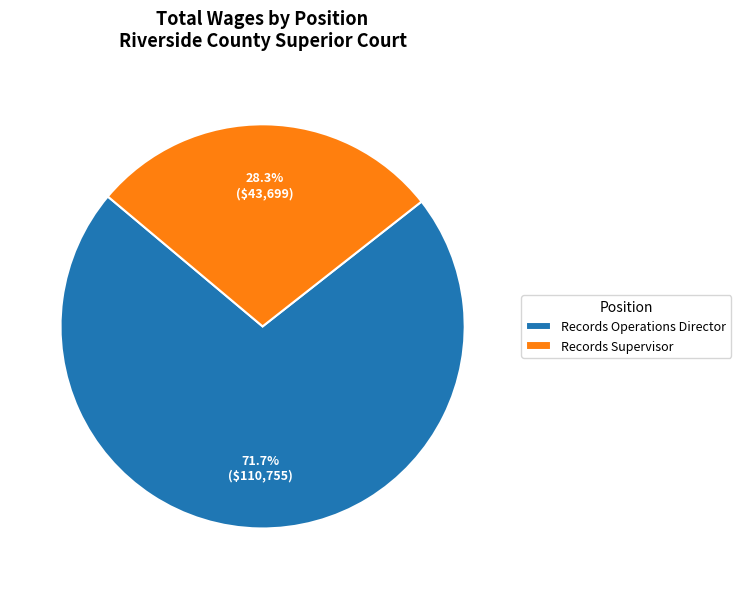

True or false: Records Operations Director accounts for 72% of the total.

True